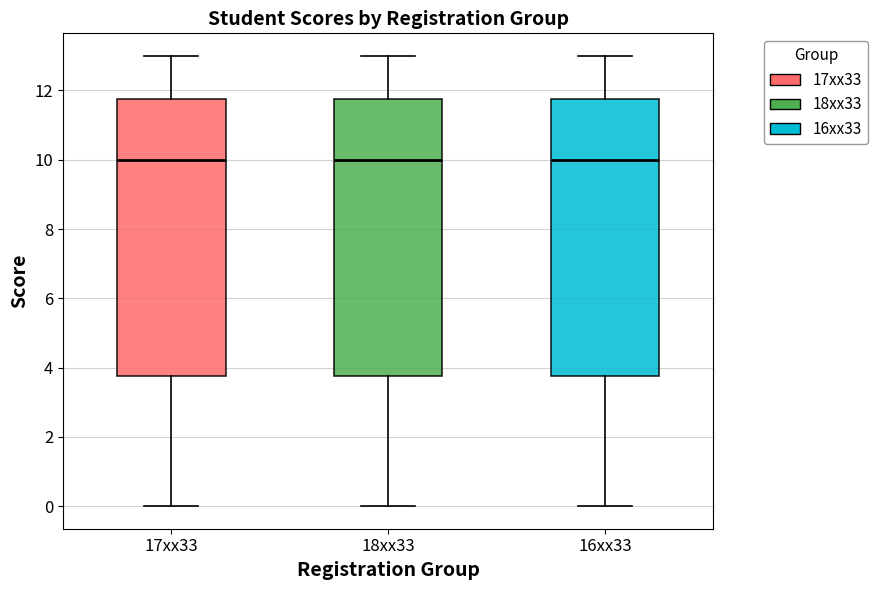

Where is the lower edge of the box for 18xx33 on the y-axis? The values are not printed on the chart, so give them approximately, as read against the axis.

3.8